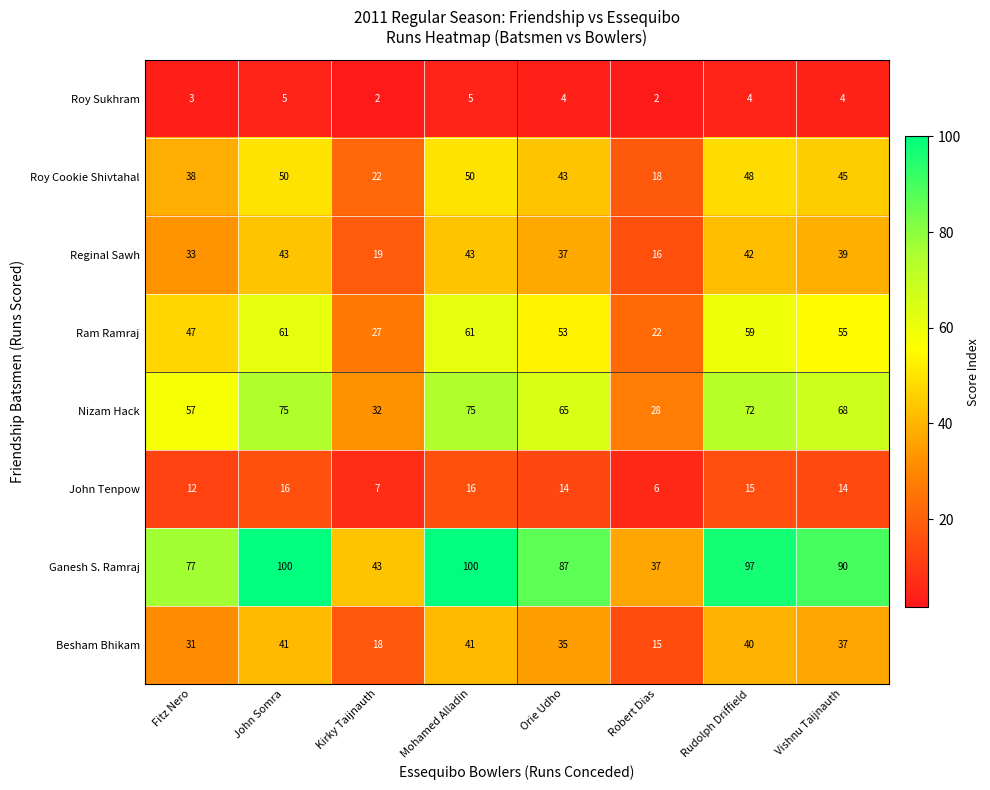

List the series in order of their peak value, highest first.

Ganesh S. Ramraj, Nizam Hack, Ram Ramraj, Roy Cookie Shivtahal, Reginal Sawh, Besham Bhikam, John Tenpow, Roy Sukhram